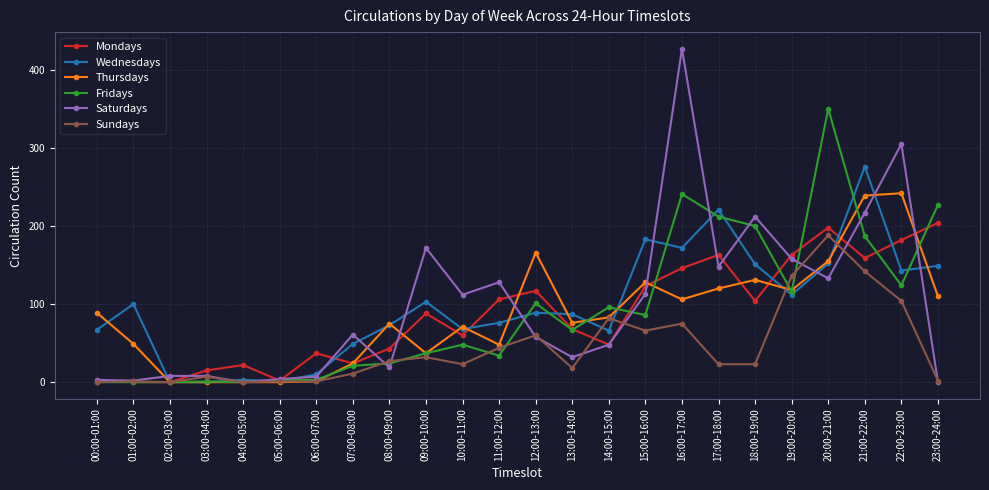

At 16:00-17:00, list the series in order from smallest to largest.

Sundays, Thursdays, Mondays, Wednesdays, Fridays, Saturdays